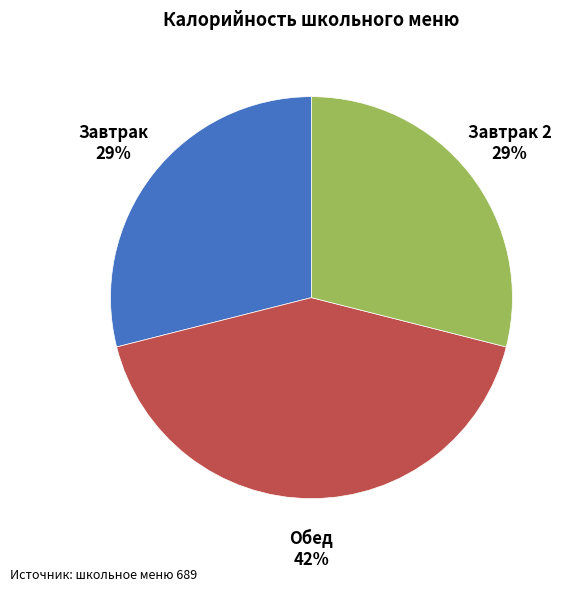

What is the ratio of the value at Завтрак to the value at Обед?

0.7